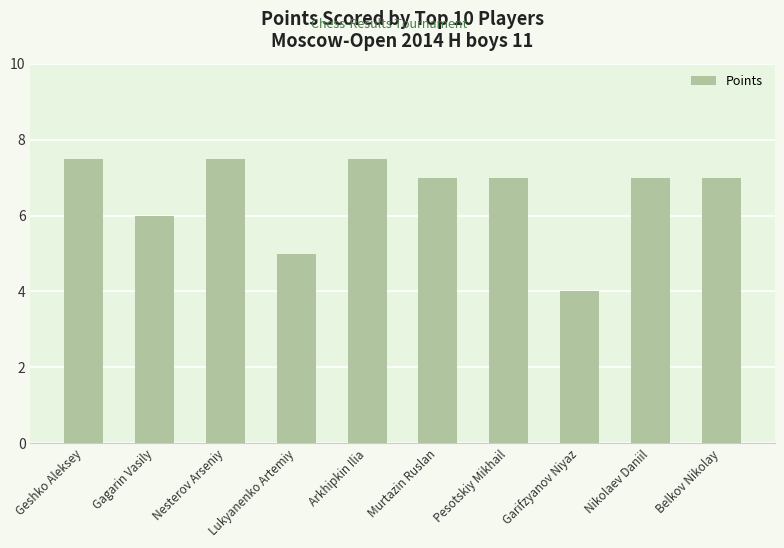

At which category does the chart reach its minimum across all series?

Garifzyanov Niyaz